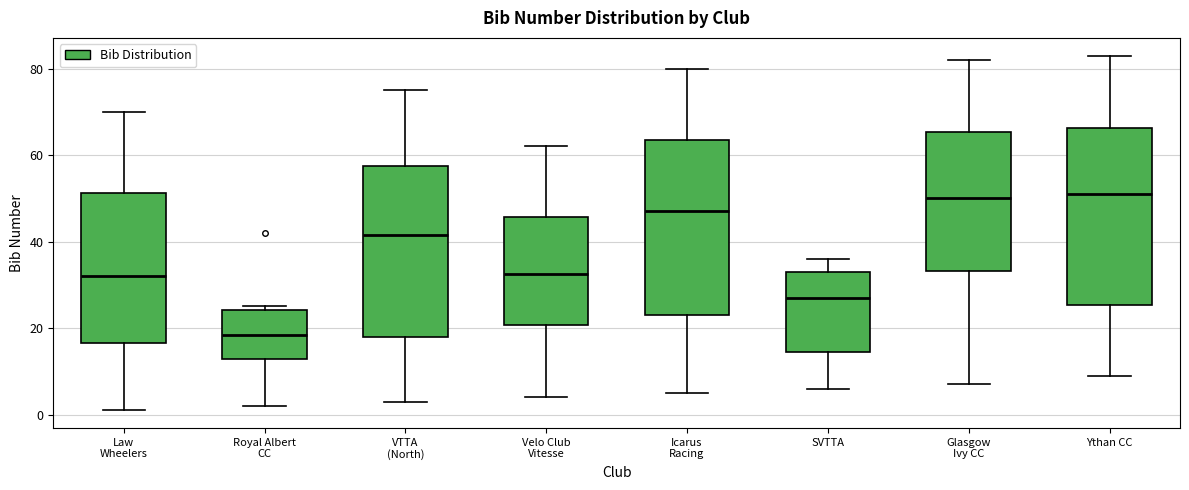

Where does the upper whisker of the box for Velo Club Vitesse end on the y-axis? The values are not printed on the chart, so give them approximately, as read against the axis.

62